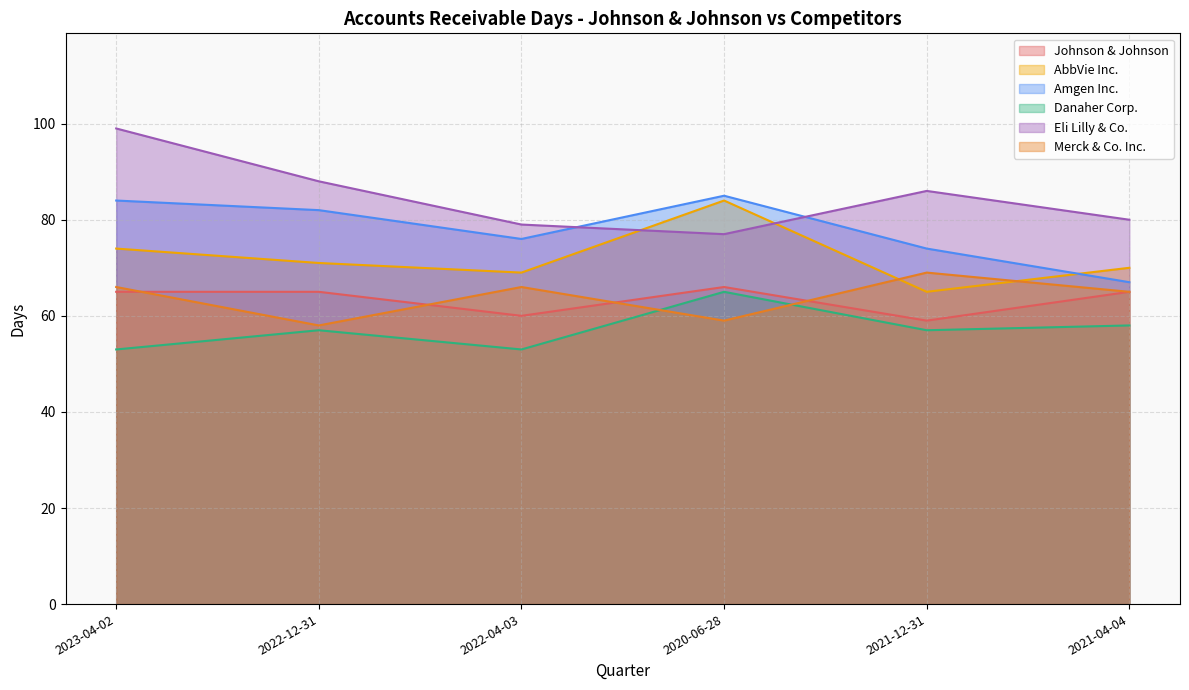

Is it true that Amgen Inc. equals 44 at 2022-12-31?

False